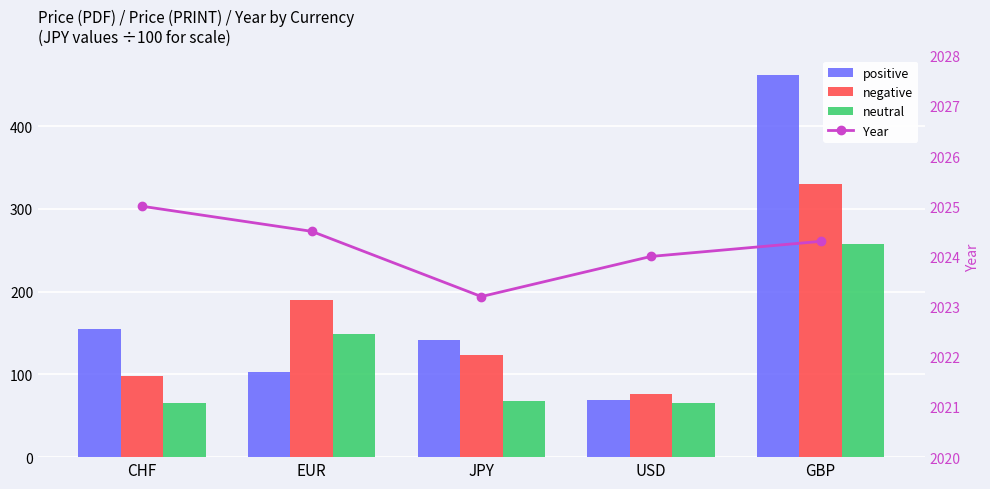

Which label corresponds to the largest value in the chart?

CHF